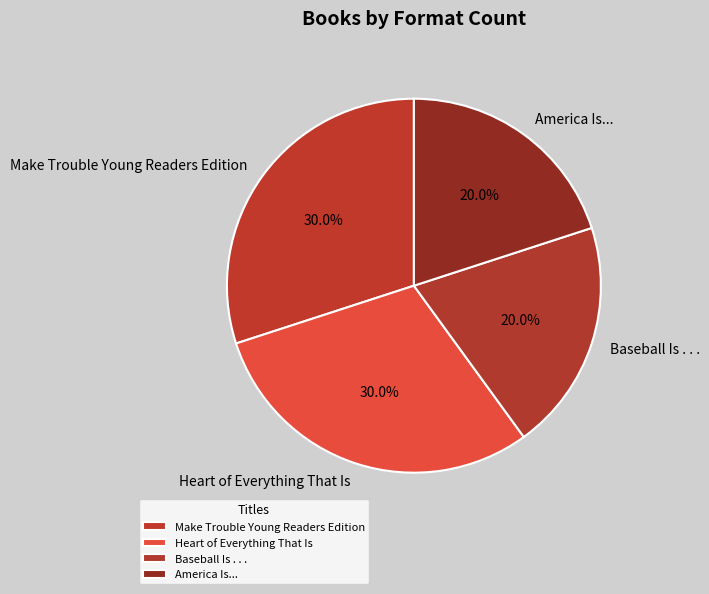

Which has a higher value, Baseball Is . . . or Make Trouble Young Readers Edition?

Make Trouble Young Readers Edition